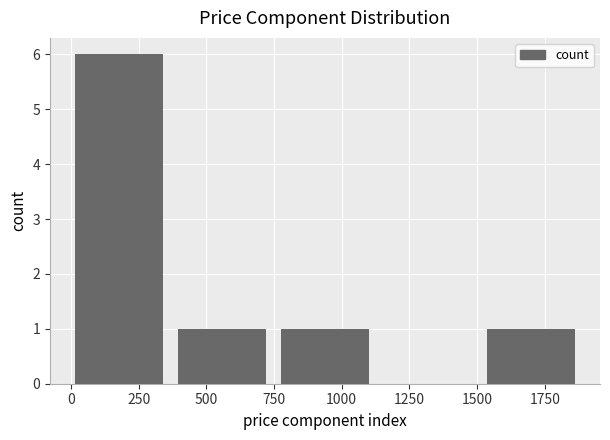

Which range on the x-axis has the tallest bar?

0 to 400